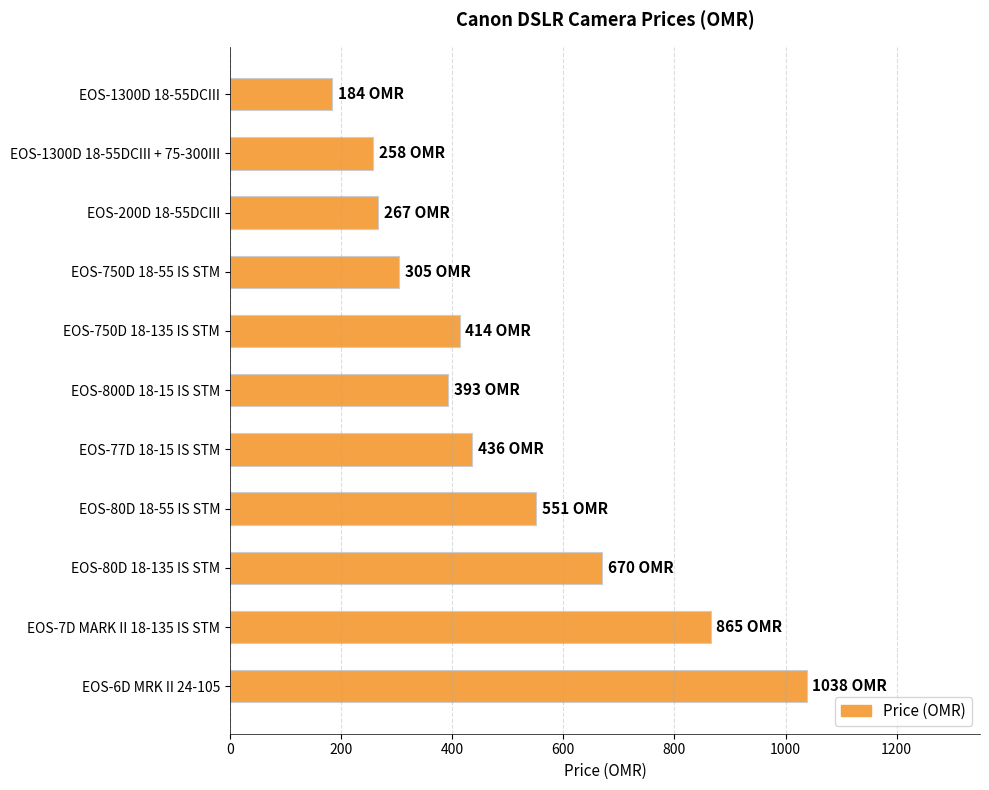

Where is the data nearest to the value 611?

EOS-80D 18-135 IS STM